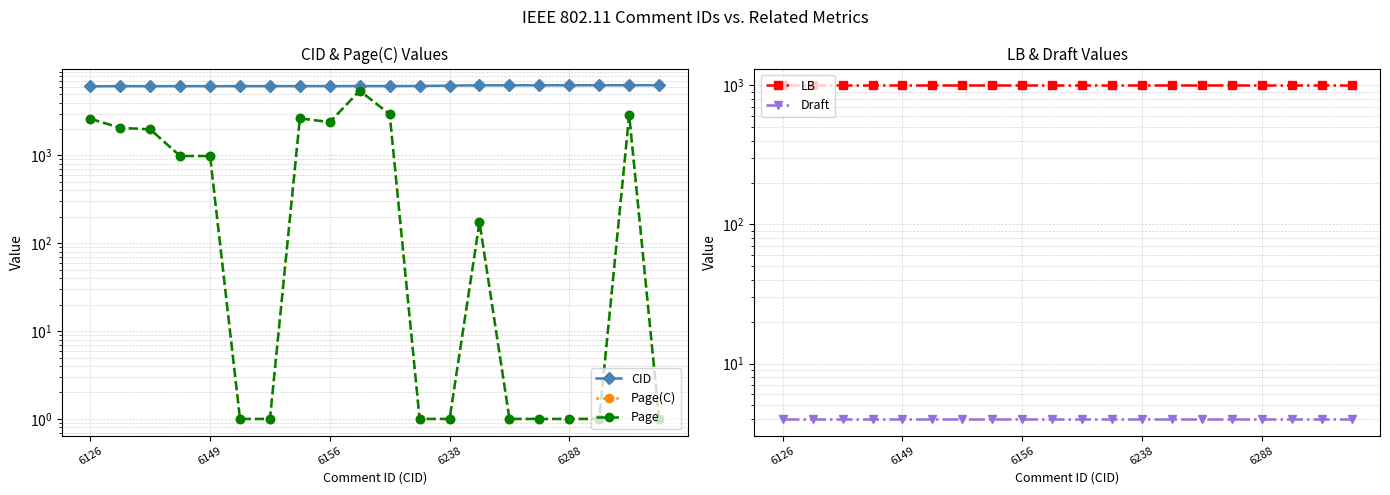

What is the minimum value for Draft?

4